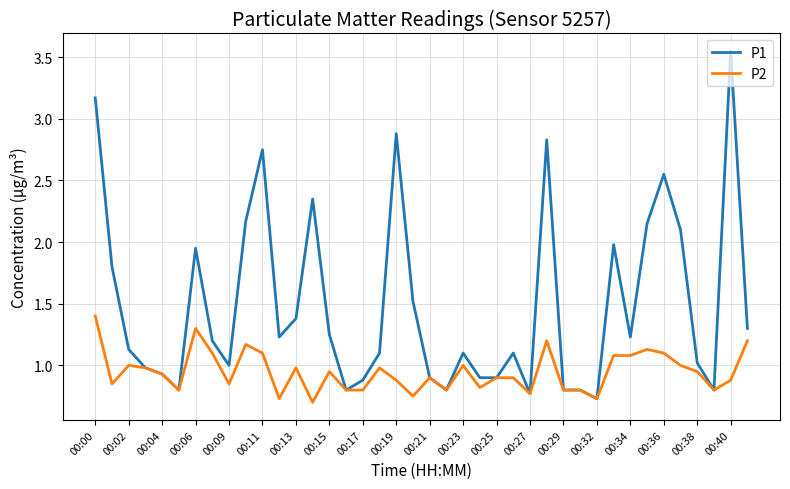

Rank the series by their average value, from lowest to highest.

P2, P1